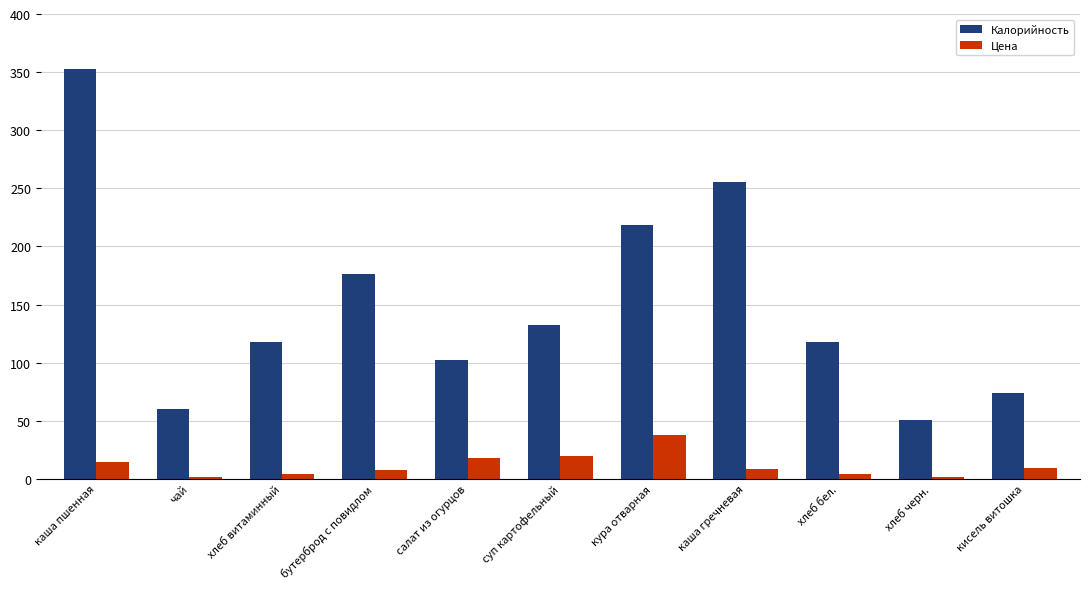

Between суп картофельный and хлеб бел., which series saw the biggest shift?

Цена